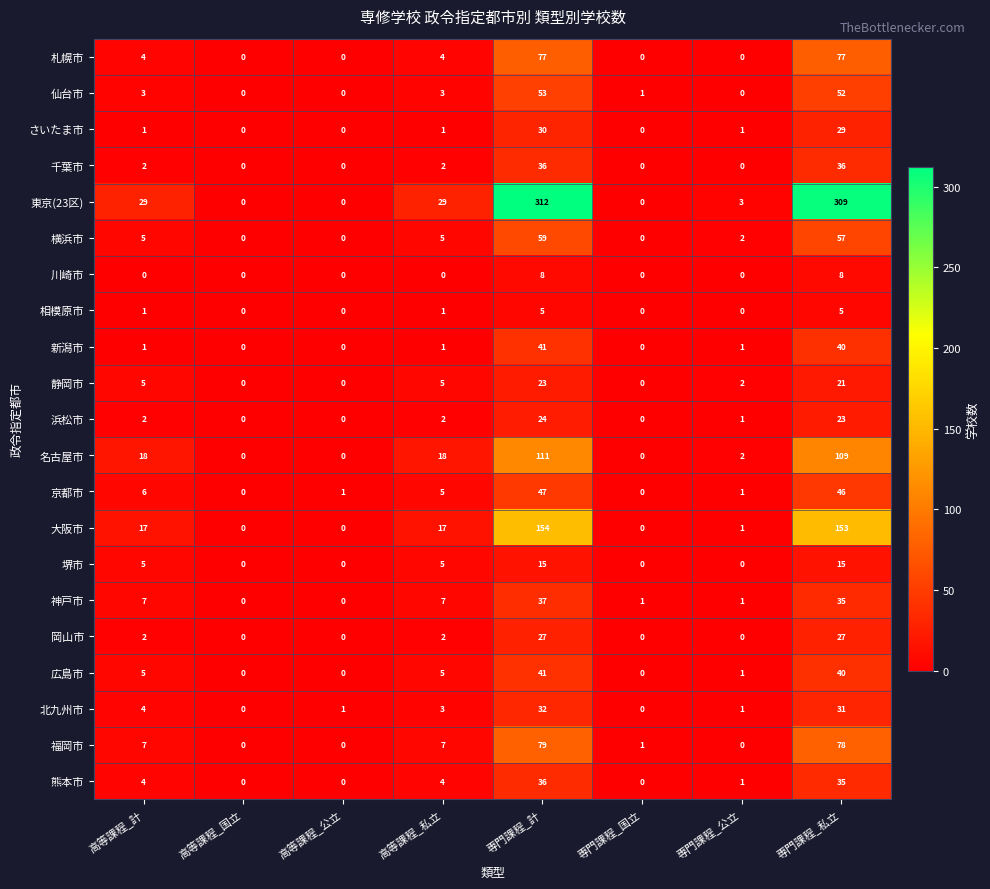

Between 高等課程_計 and 専門課程_公立, which series saw the biggest shift?

東京(23区)